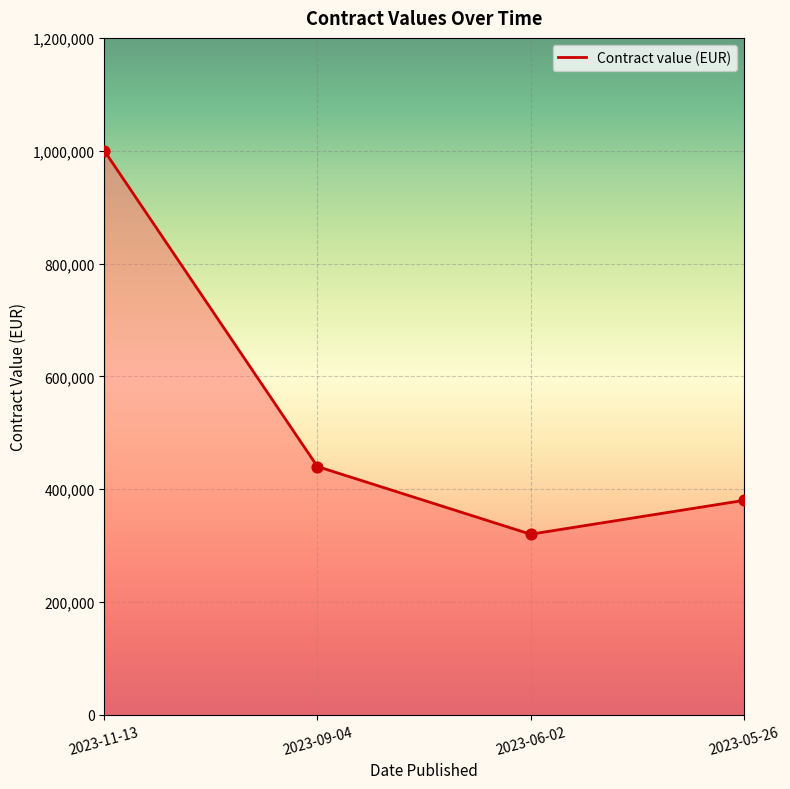

What is the change in value from 2023-11-13 to 2023-05-26?

-620000